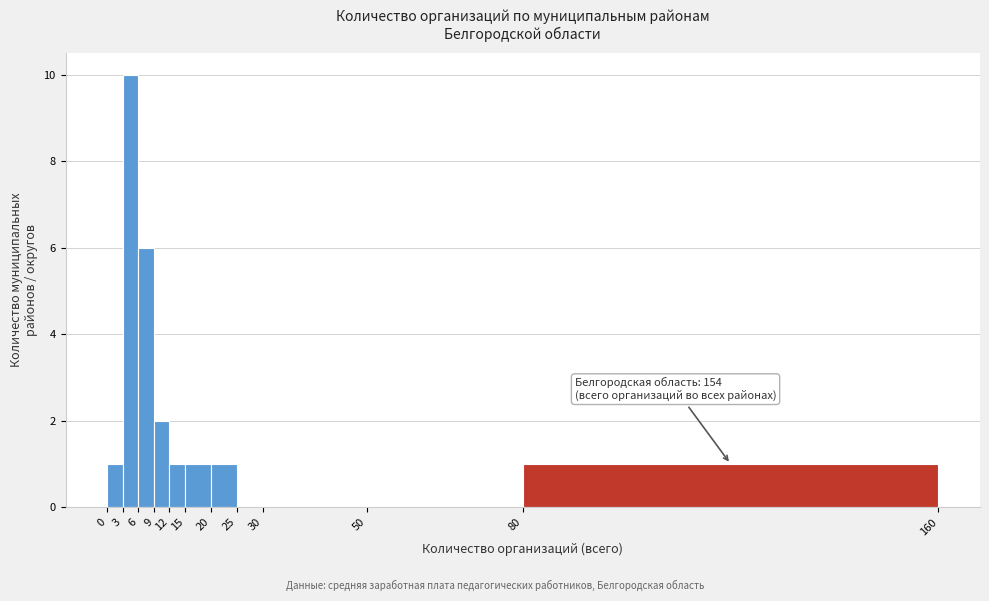

Over which range of the x-axis is the bar tallest?

3 to 6